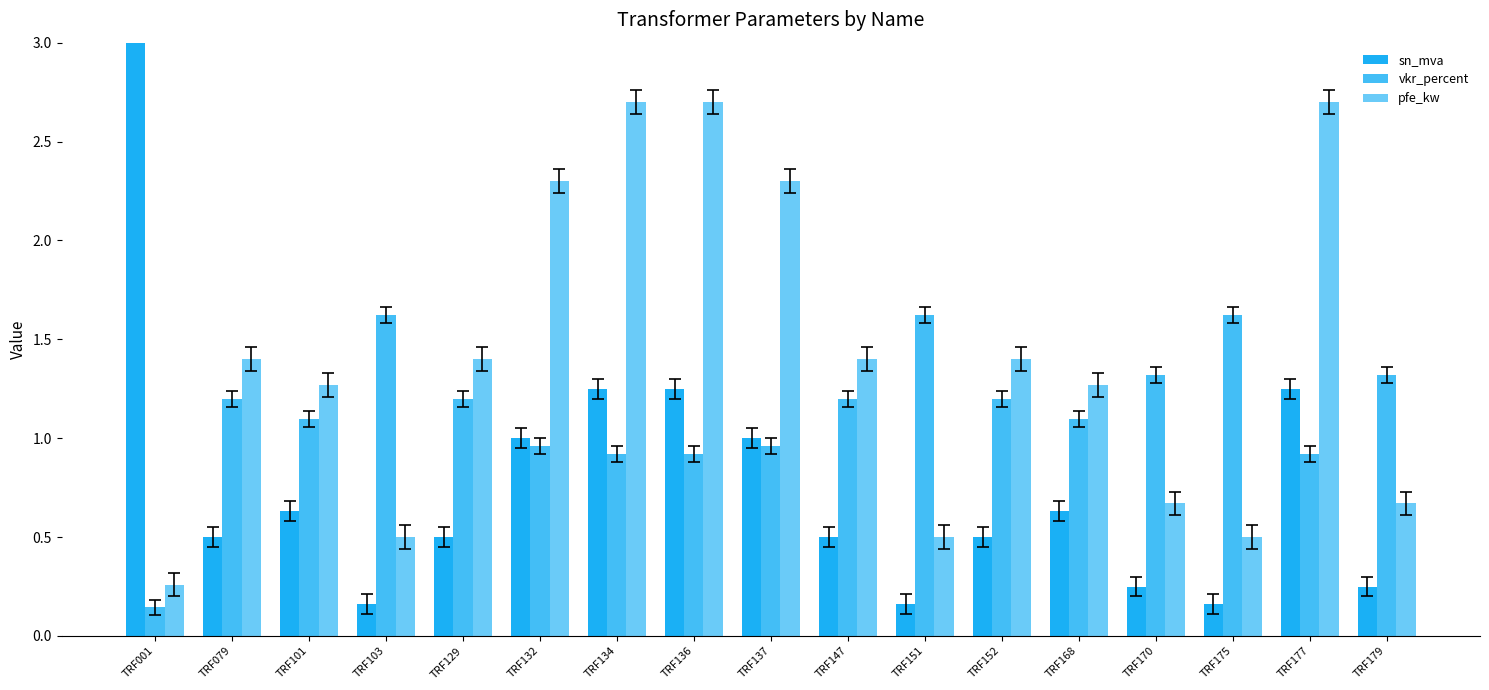

At which category is the sum across all series the highest?

TRF001